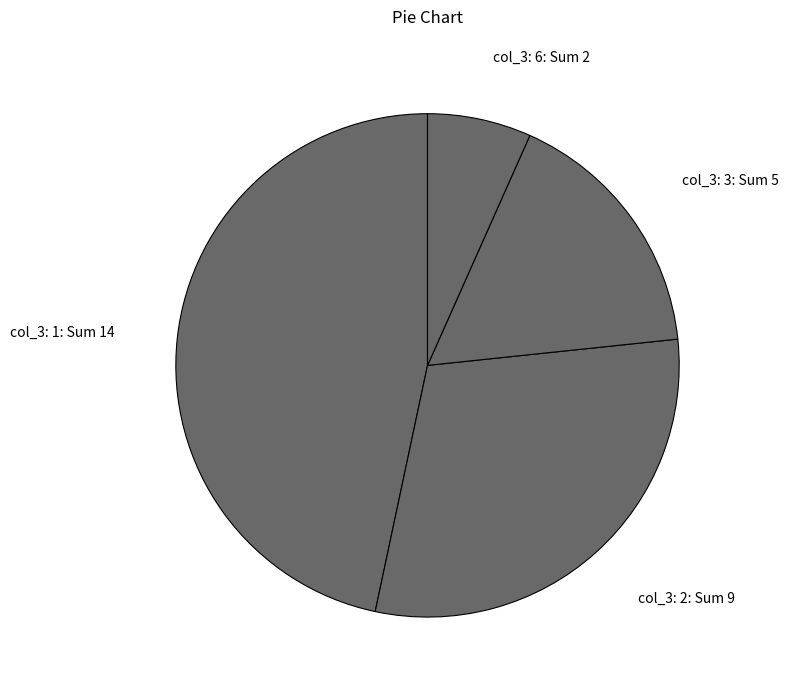

Is the sum of col_3: 6: Sum 2 and col_3: 3: Sum 5 greater than half?

No